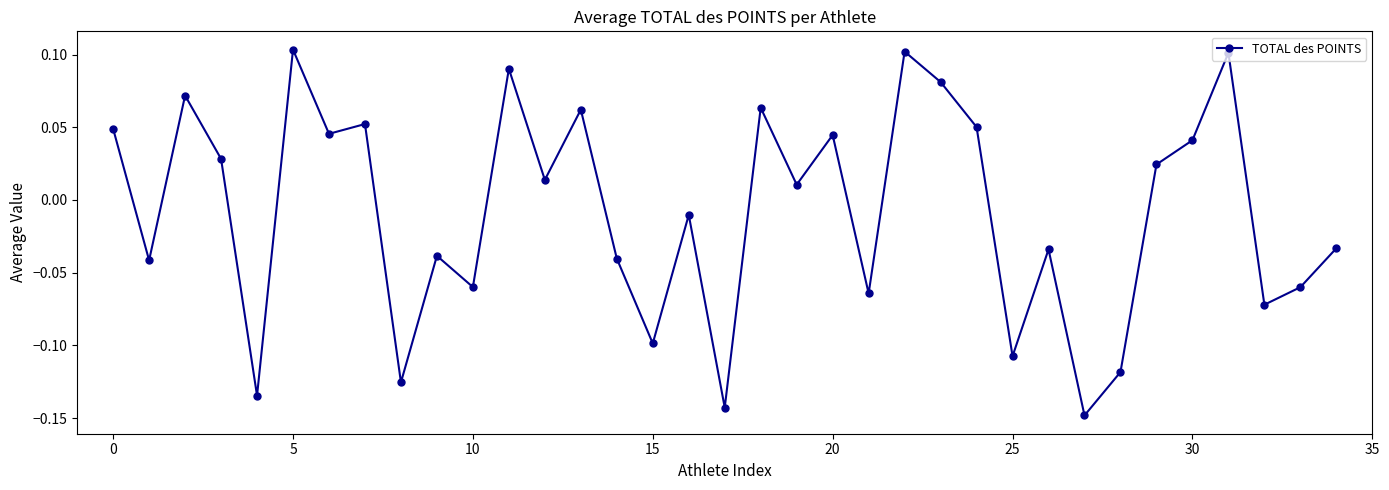

Does the chart display data point markers on the line(s)?

Yes